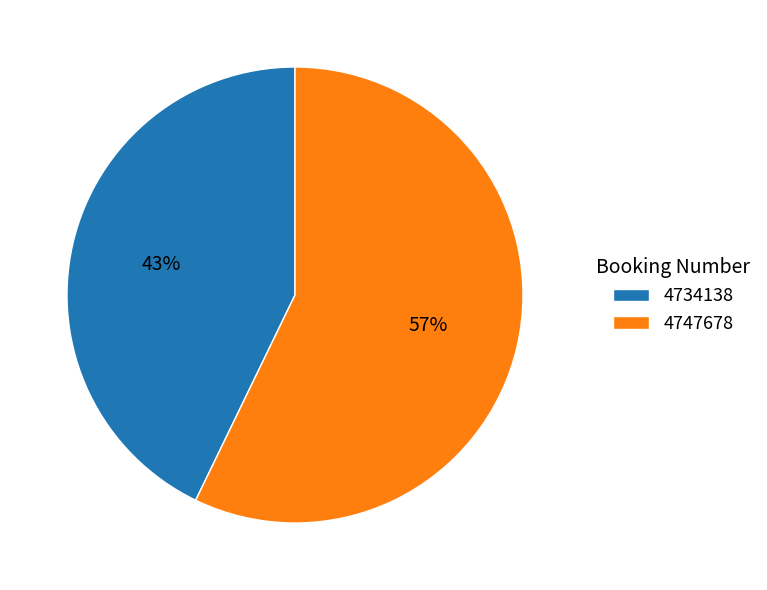

Is it true that 4734138 is 43% of the pie?

True